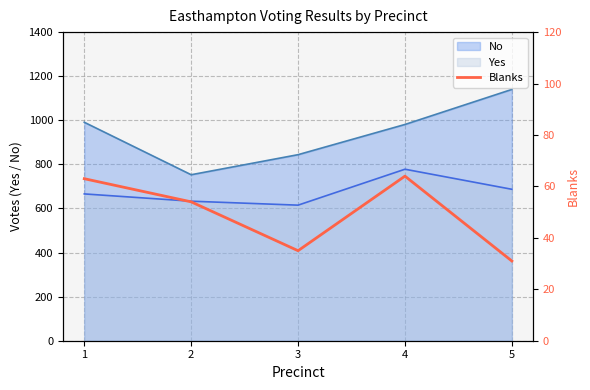

The chart shows a value of 14 at 5. True or false?

False